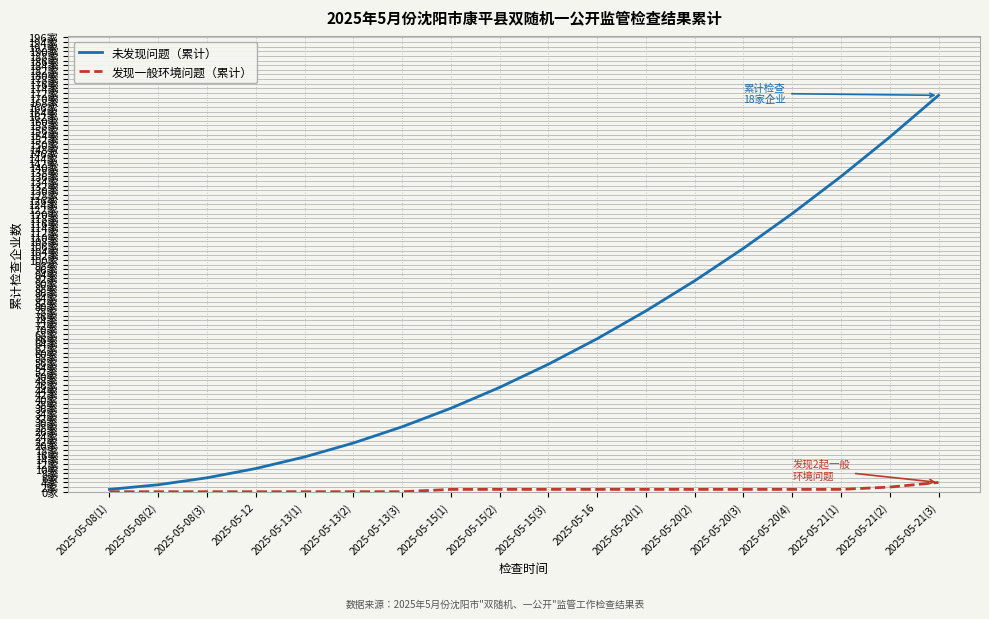

Is this an area chart (filled region under the line)?

No